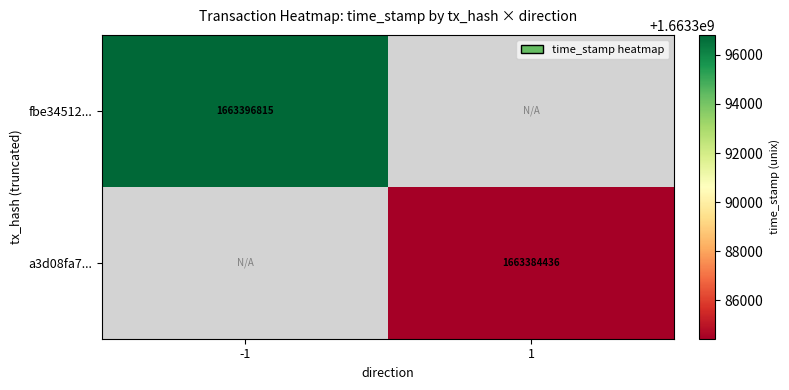

The value of fbe34512... at -1 is 689830413. True or false?

False